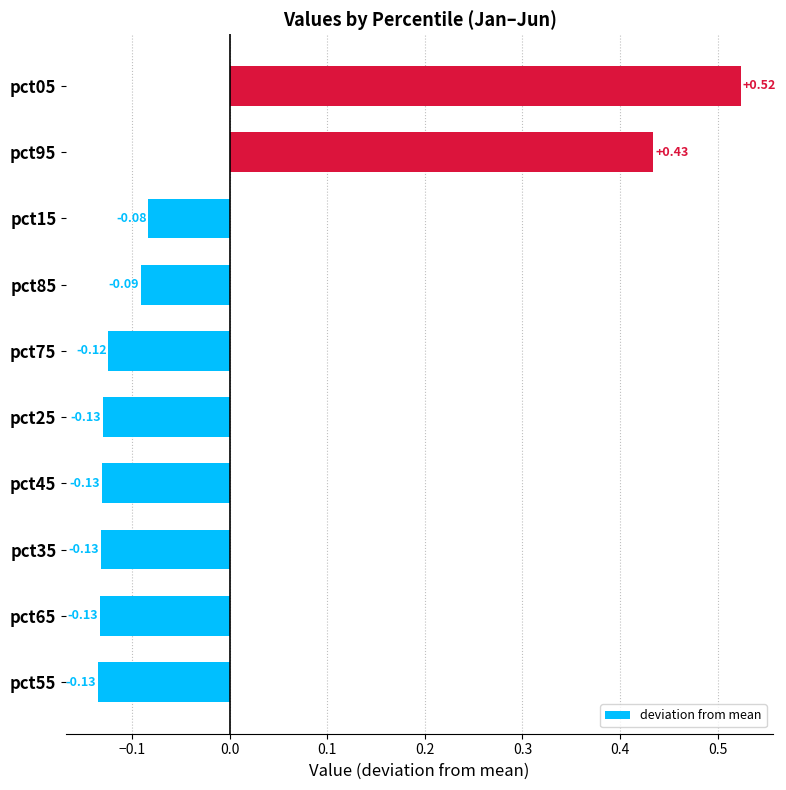

What is the difference between the values at pct95 and pct55?

0.6